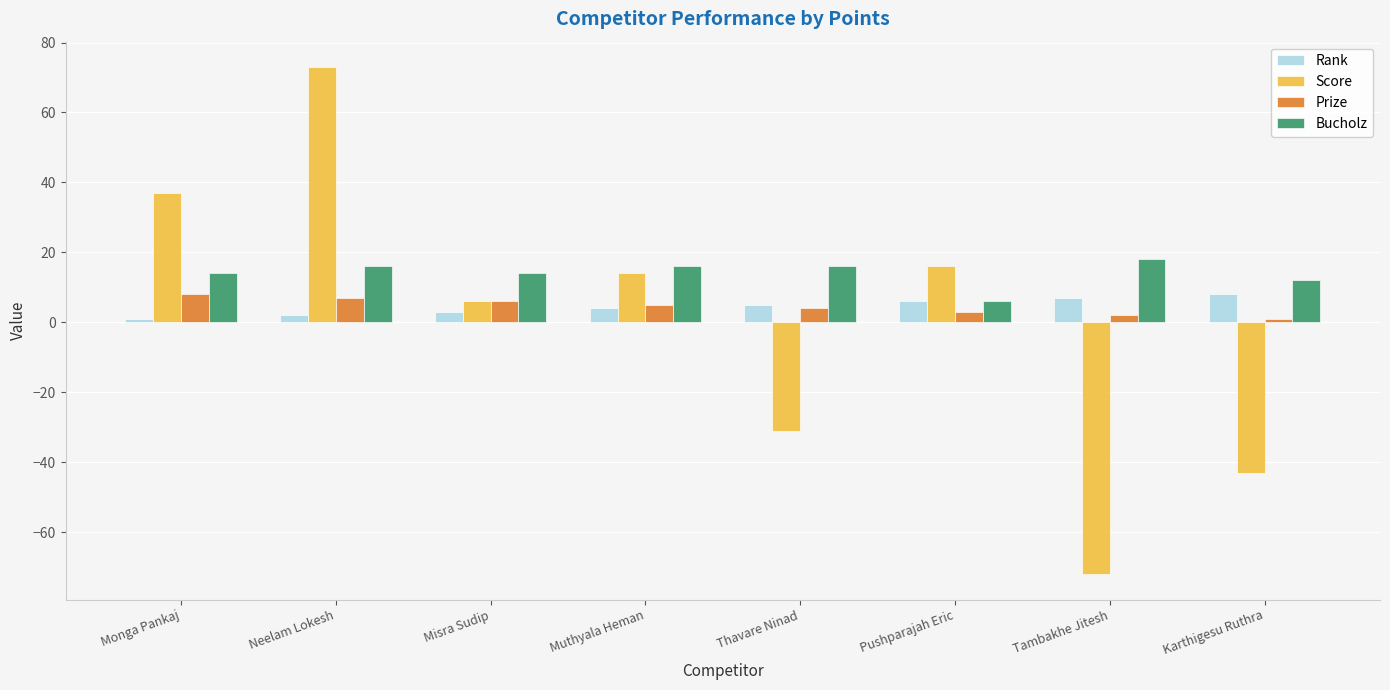

What value does the Prize series have at Thavare Ninad?

4